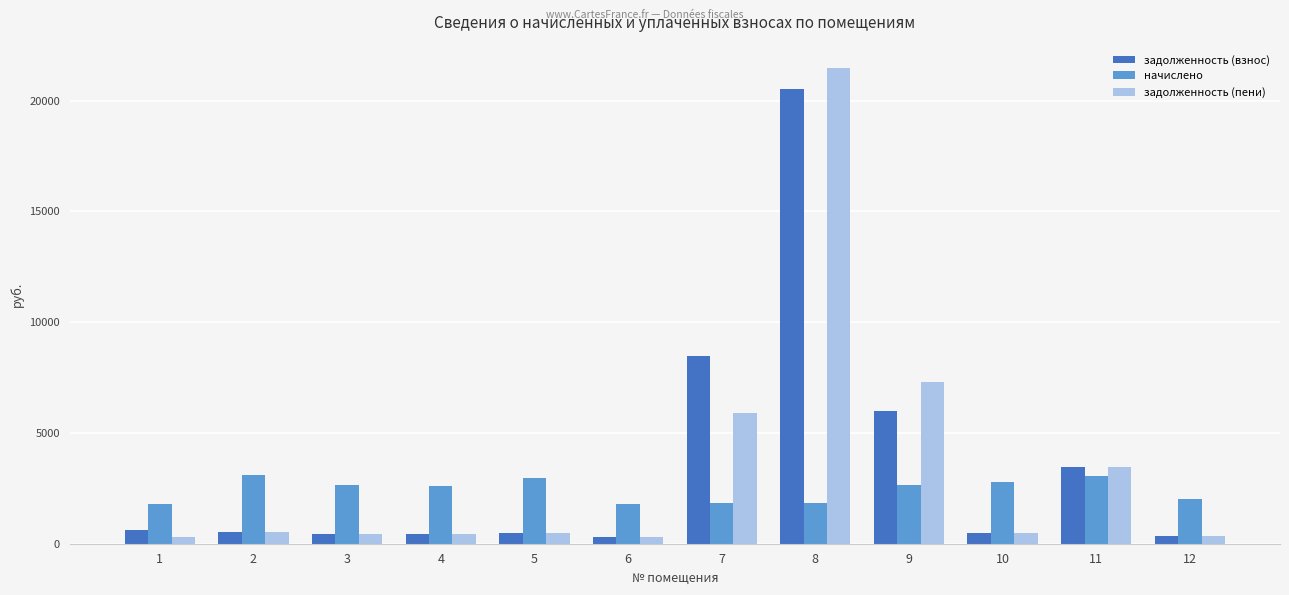

Is the value of задолженность (взнос) at 8 greater than the value of задолженность (пени) at 8?

No